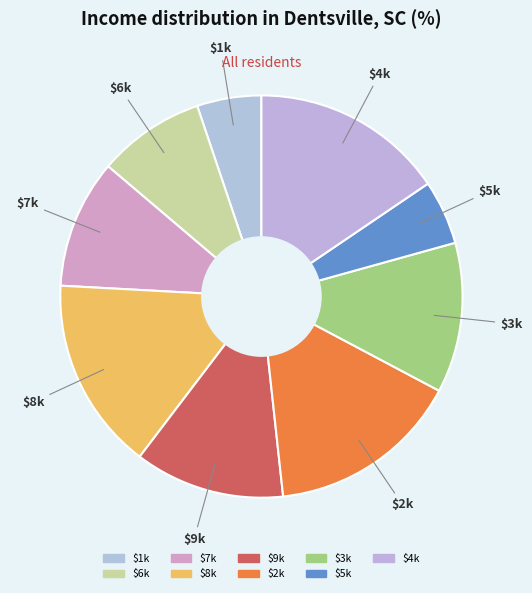

Count the number of slices in the pie.

9